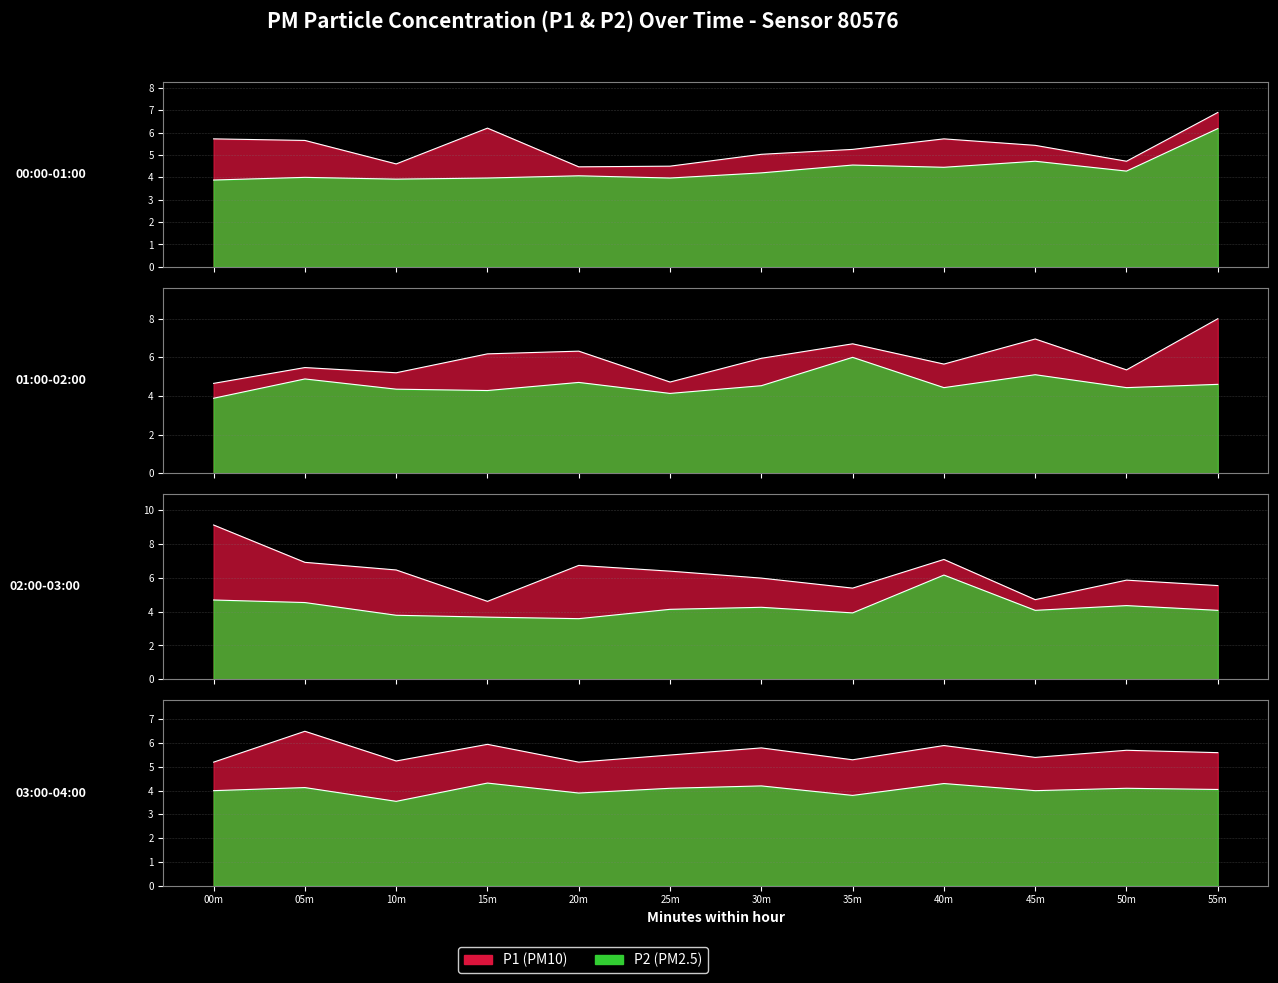

True or false: P2 and P1 intersect in this chart.

False